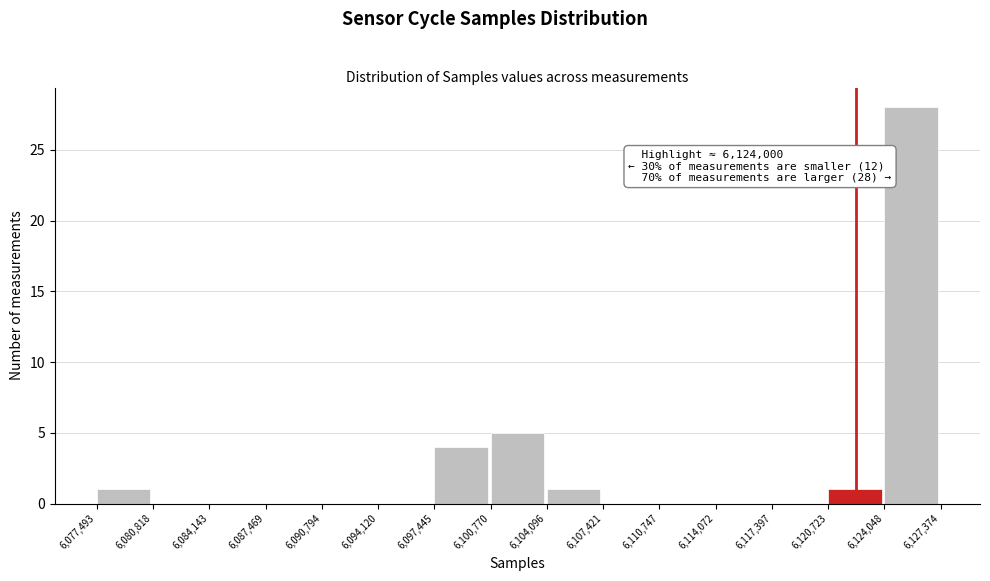

Over which range of the x-axis is the bar tallest?

6,124,048 to 6,127,374